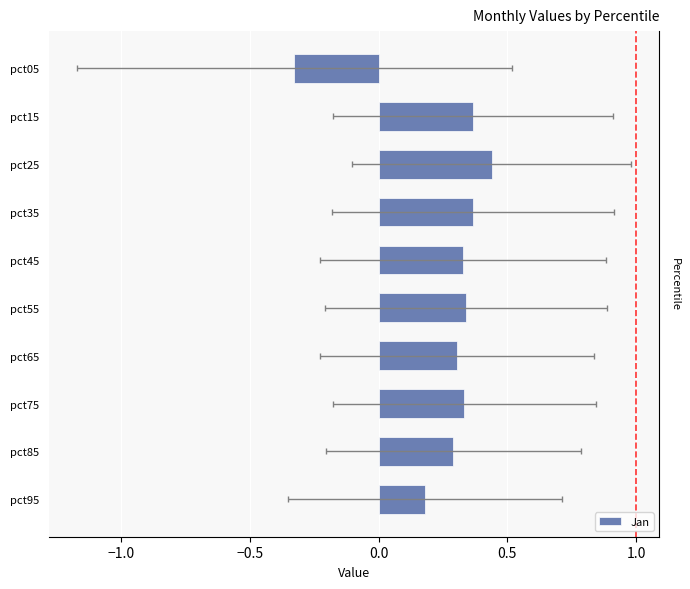

What is the value of the 4th bar from the left?

0.3